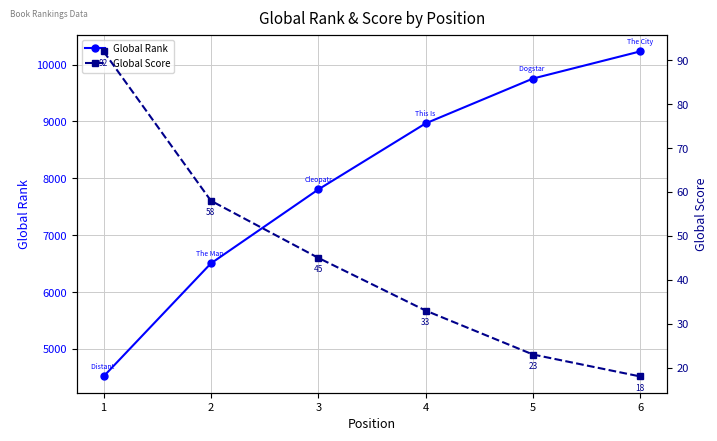

Is it true that Global Score equals 23 at 5?

True